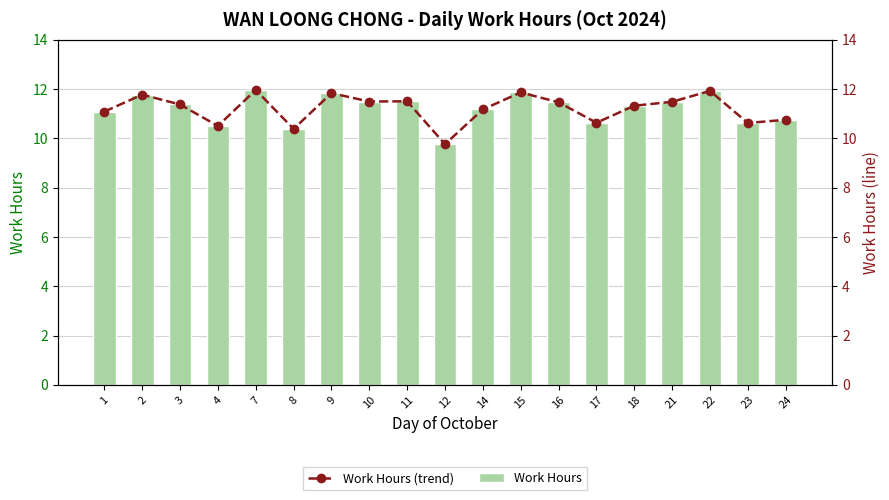

What is the value of the Work Hours (trend) bar at the 6th from the left?

10.4